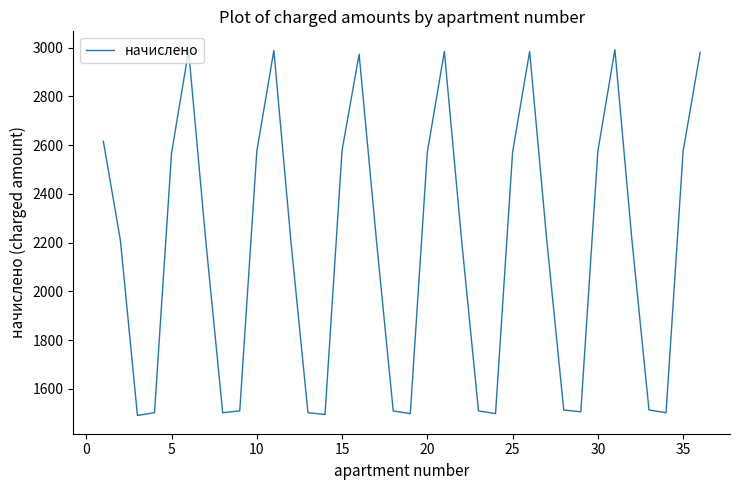

What is the greatest value displayed?

2992.0